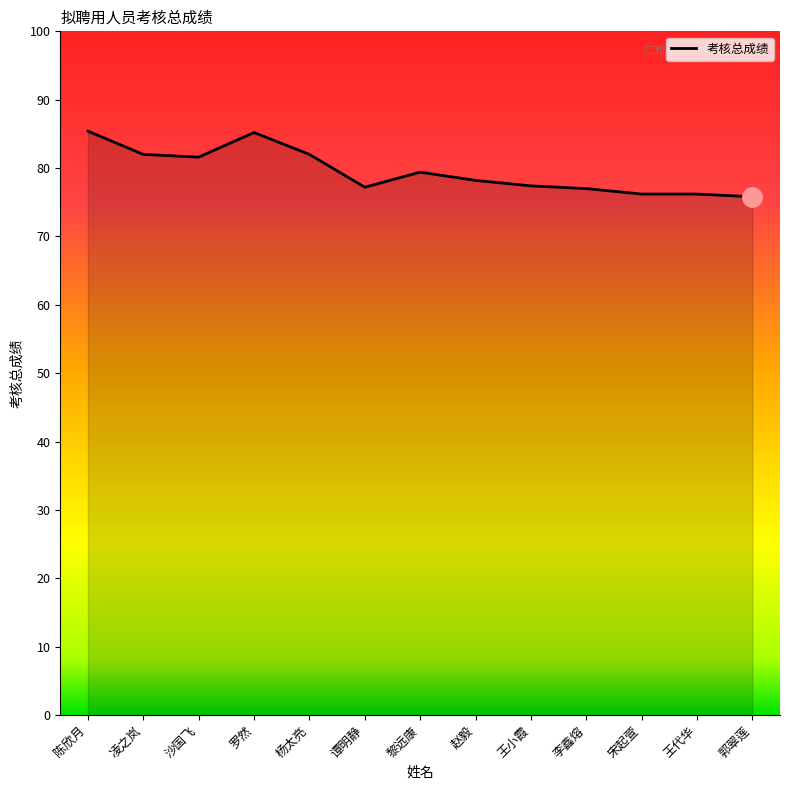

What is the smallest value displayed?

75.8